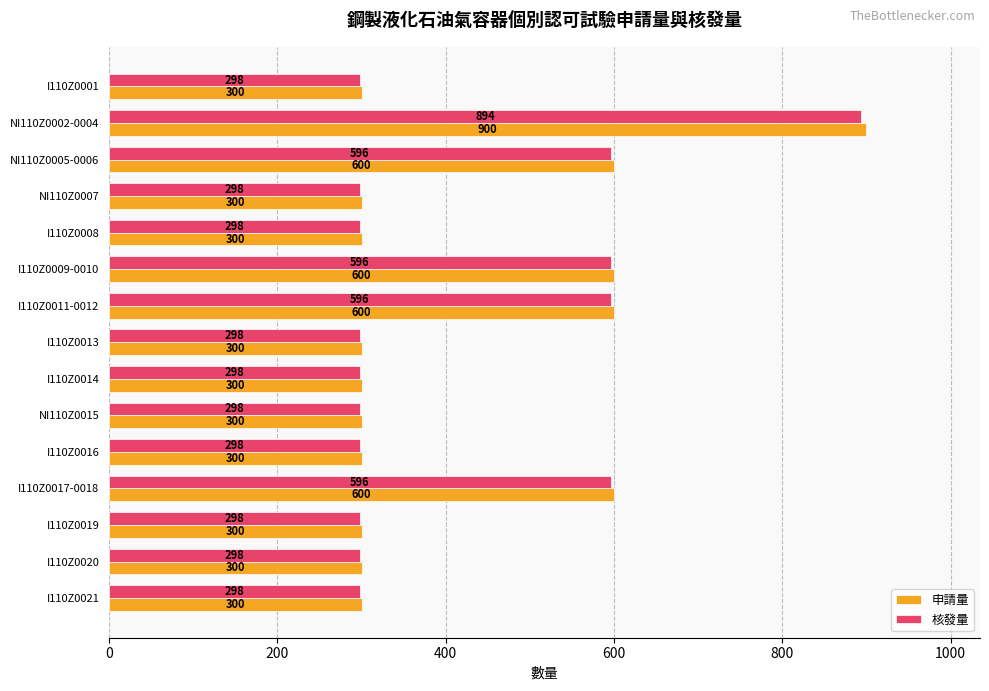

How many 申請量 values are between 300 and 600?

14